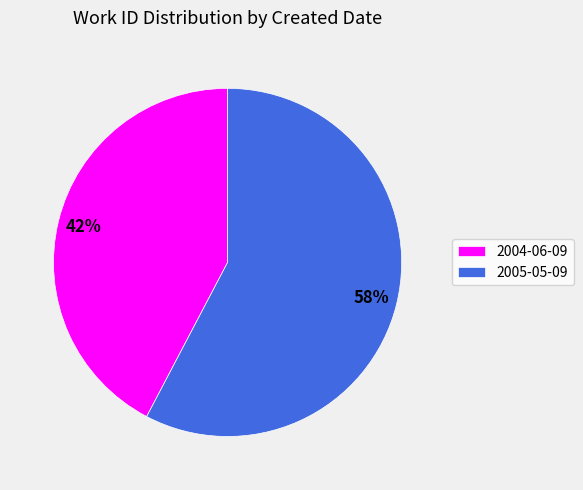

Which category has the smallest portion of the pie?

2004-06-09